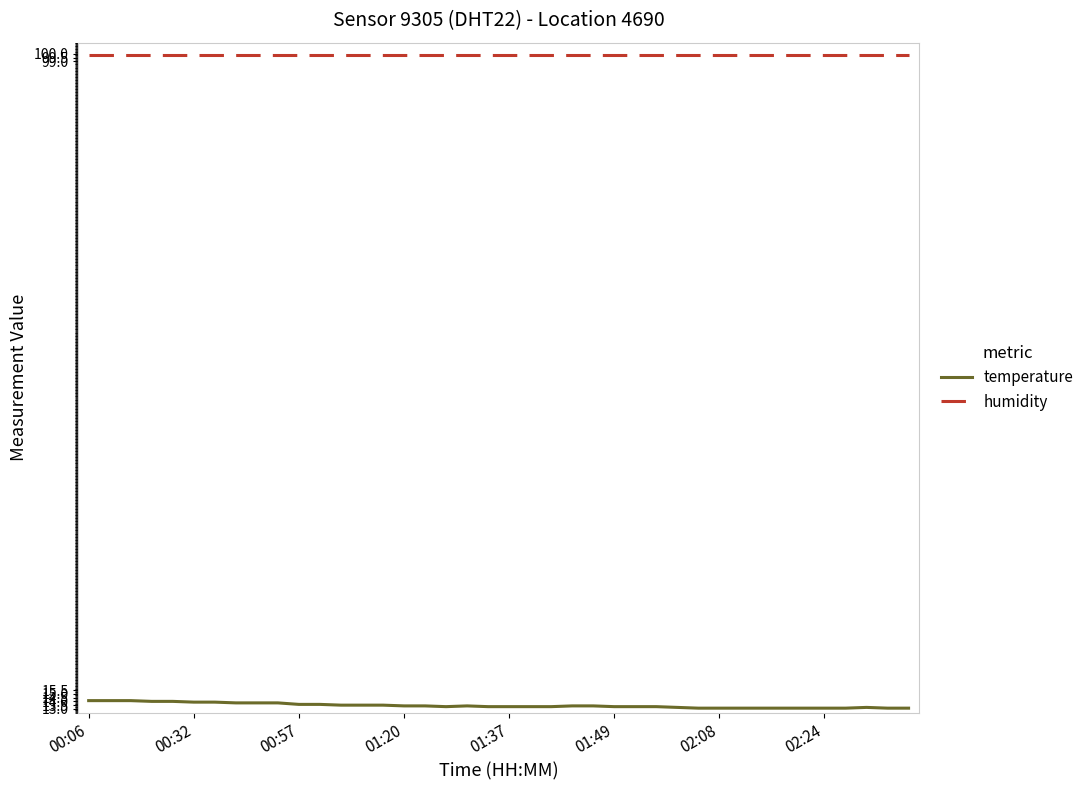

What are all the series names shown in the legend?

temperature, humidity